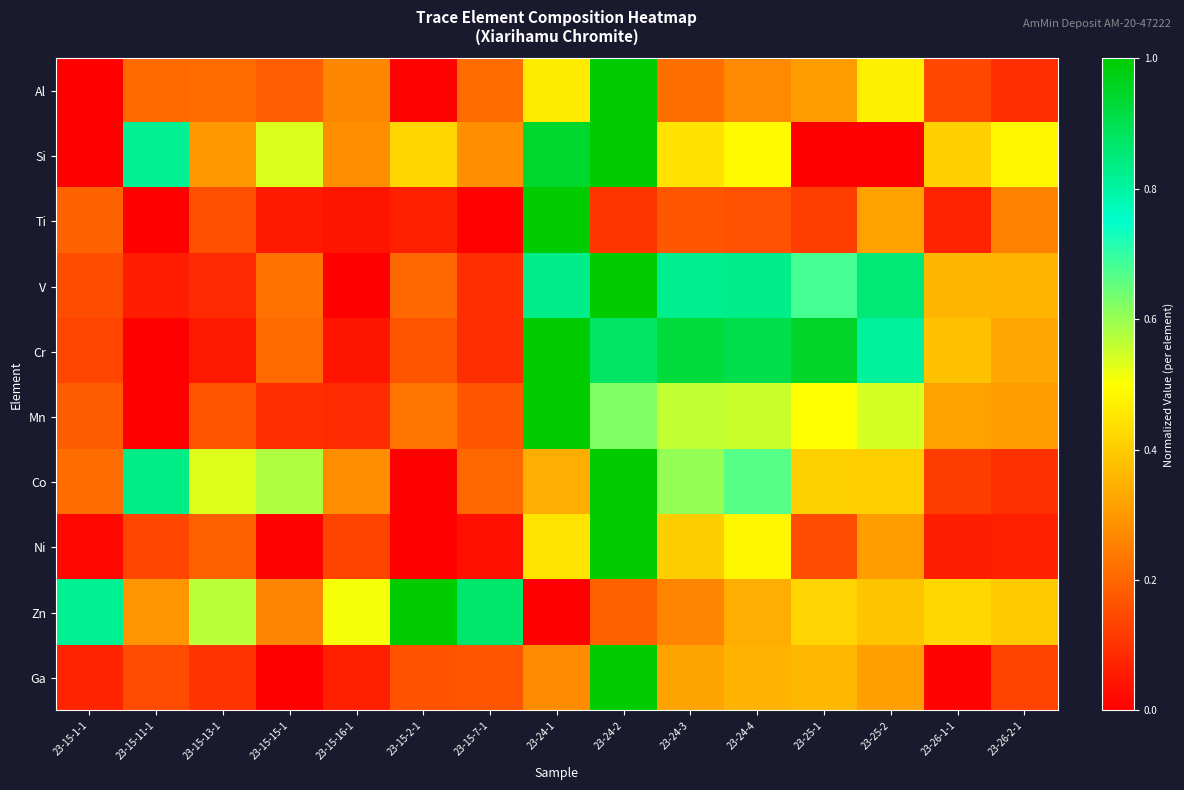

Which label corresponds to the smallest value in the chart?

23-15-1-1